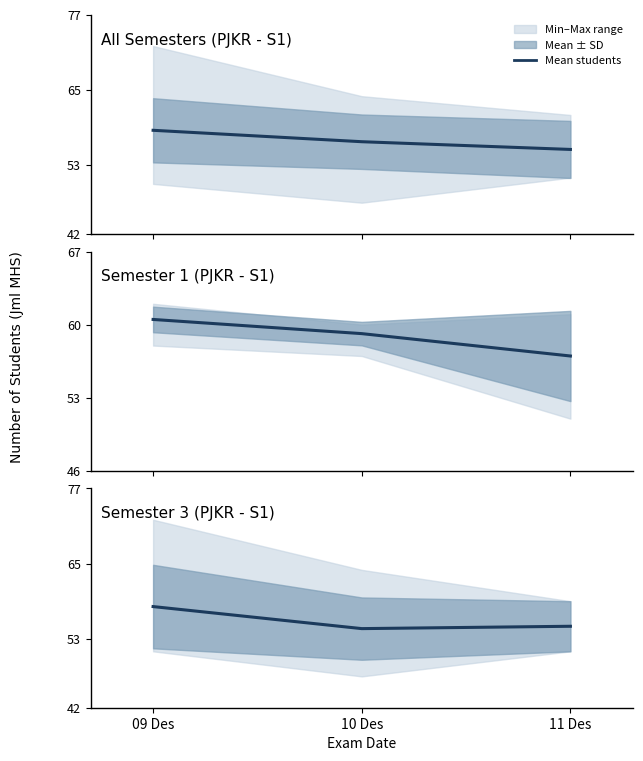

What is the average value?

55.9